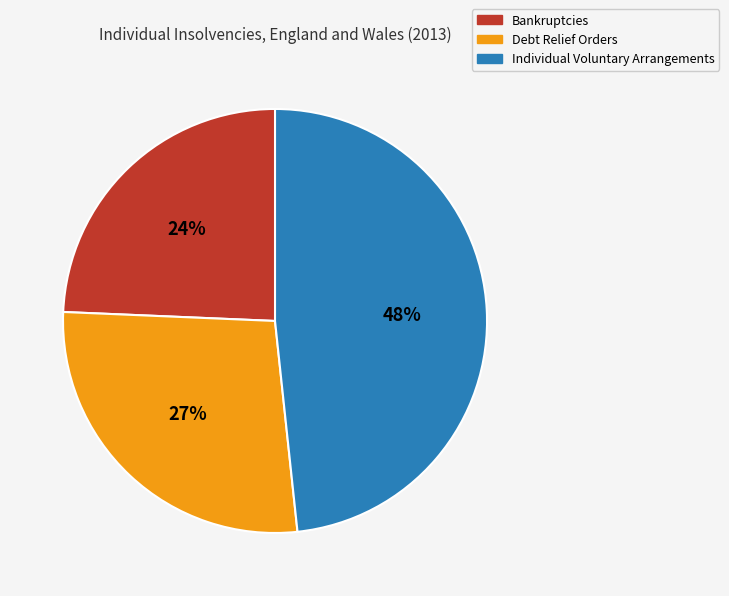

What is the ratio of the value at Bankruptcies to the value at Debt Relief Orders?

0.9